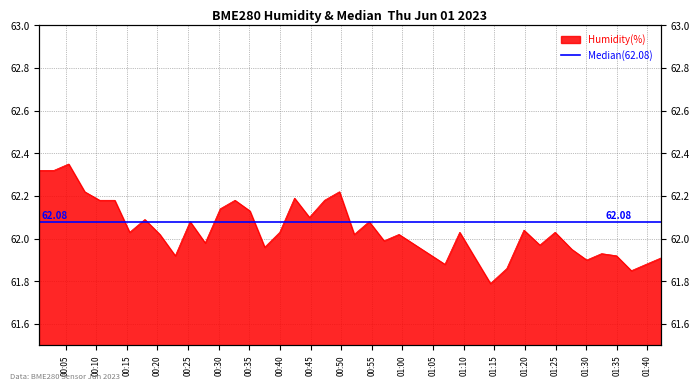

How many lines are shown in the chart?

1